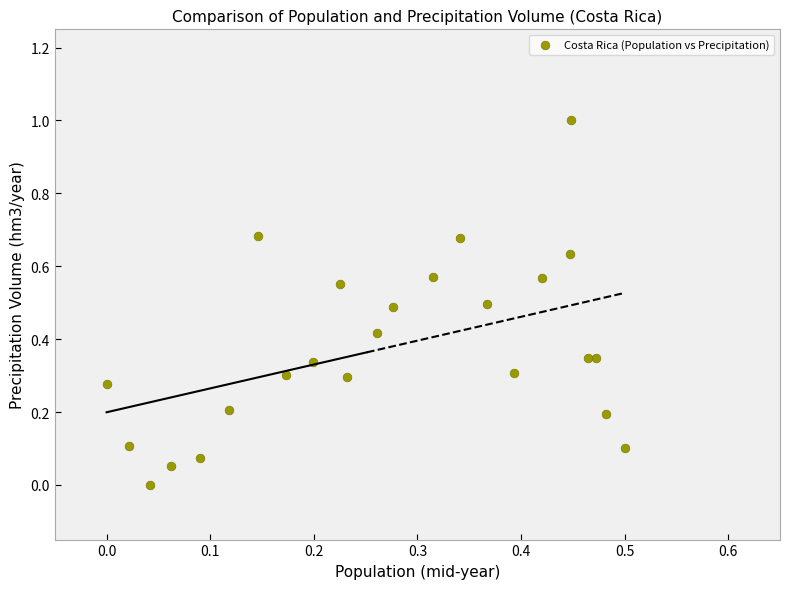

What is the range of X values (max minus min)?

0.5